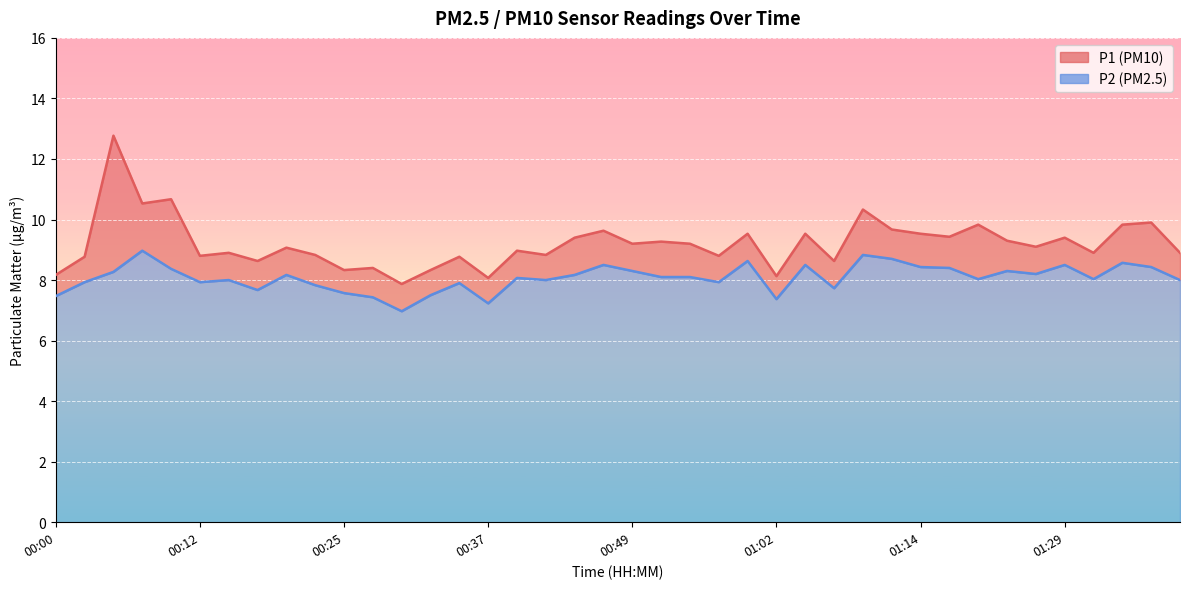

What is the difference between the second highest and second lowest values in the P1 series?

2.6